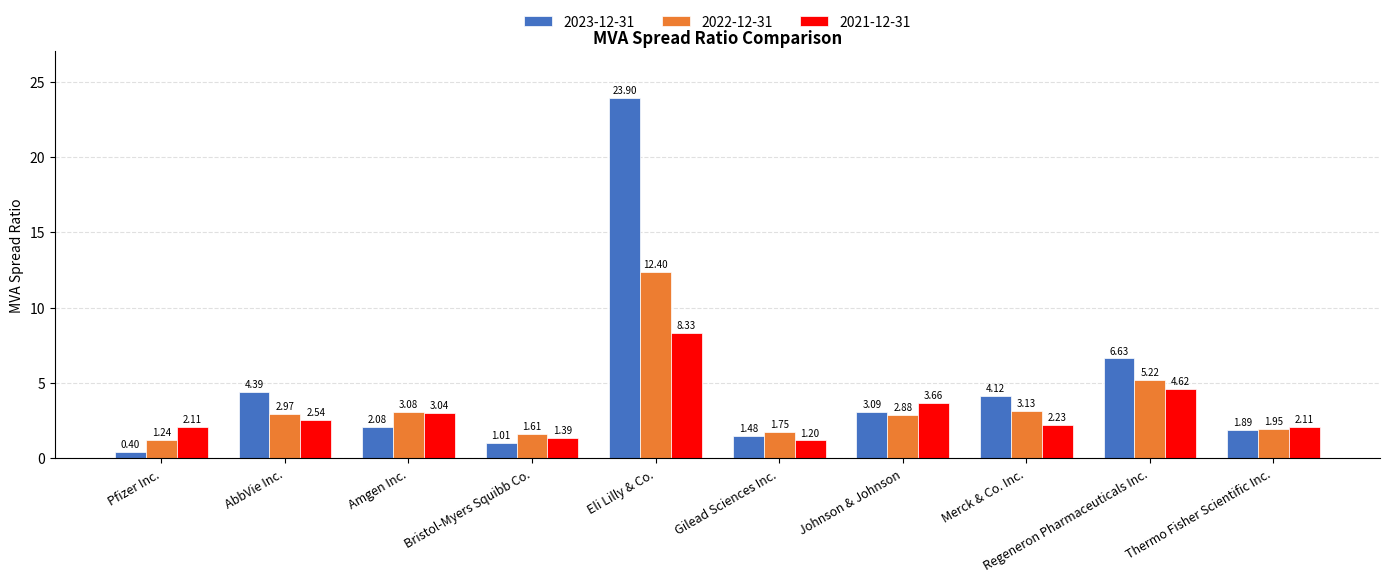

What is the sum of all 2021-12-31 values?

31.2